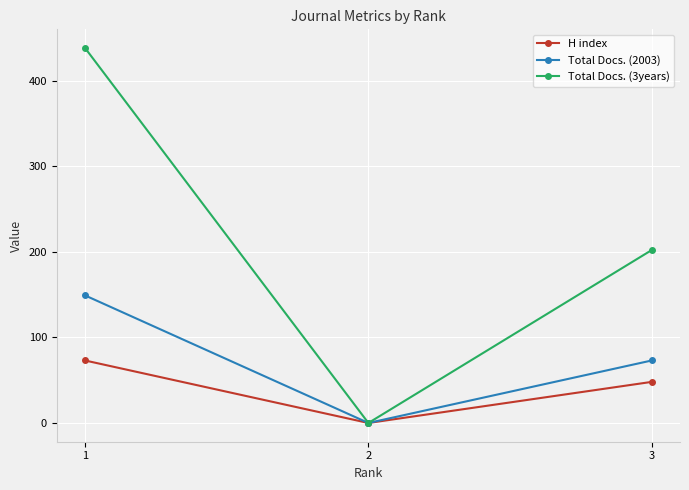

At which label does Total Docs. (3years) first exceed 202?

1